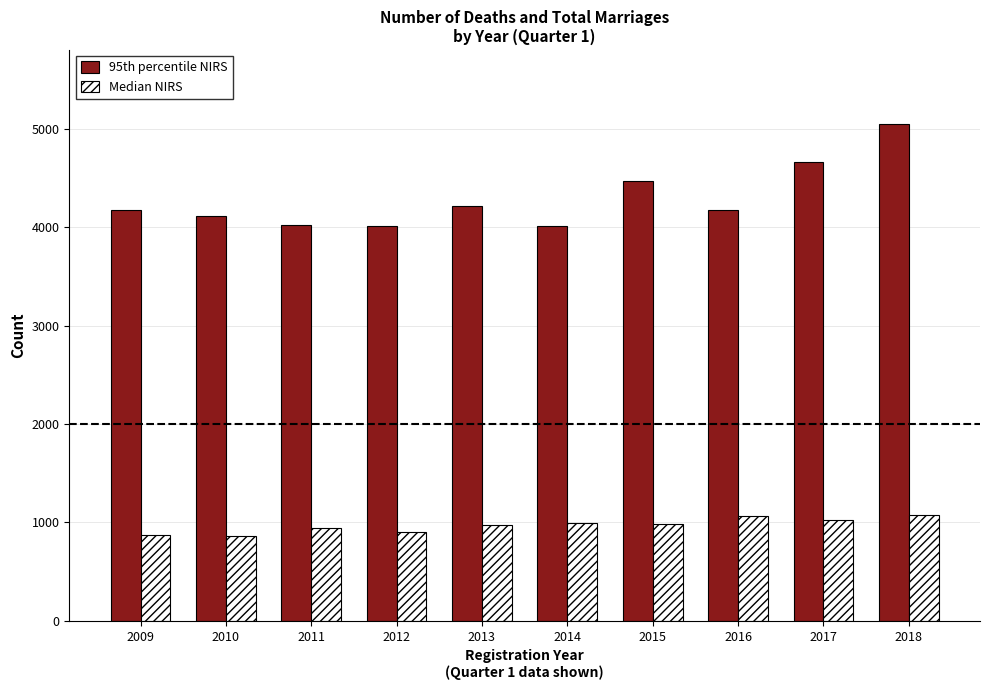

What is the minimum value for 95th percentile NIRS?

4009